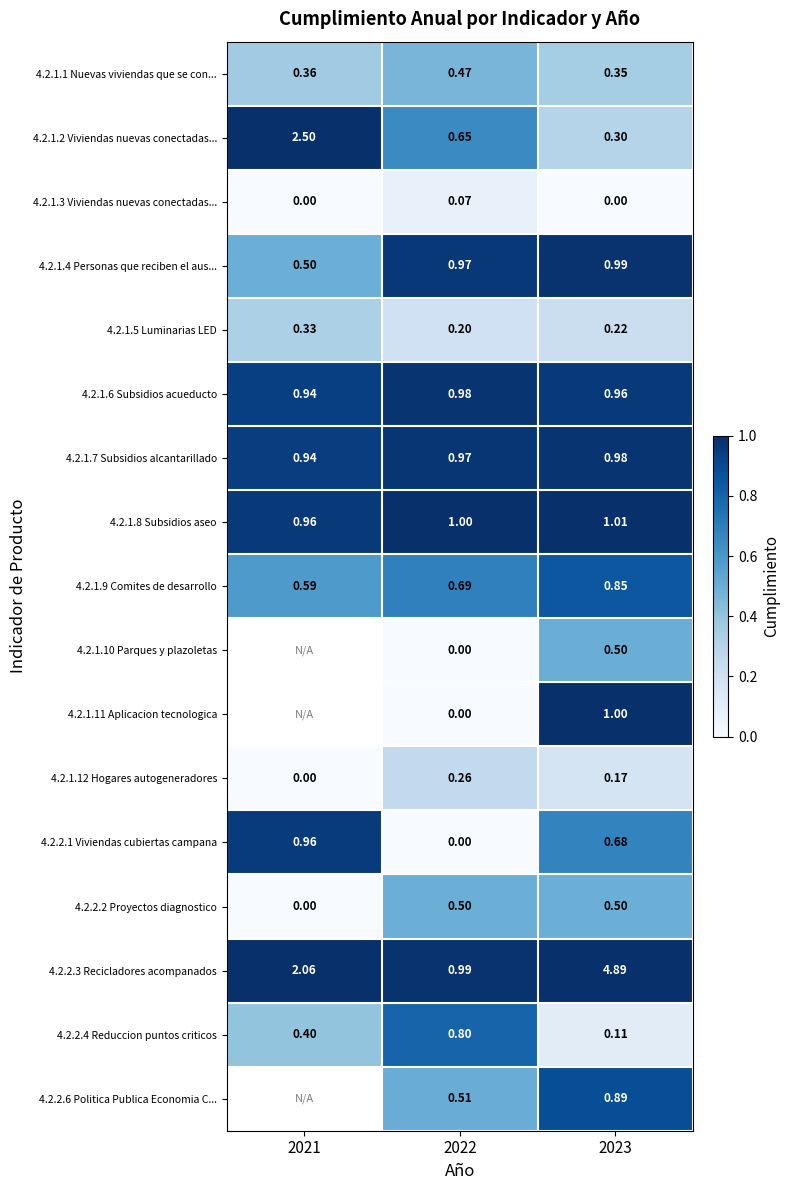

Is the value of 4.2.1.2 Viviendas nuevas conectadas... at 2021 greater than the value of 4.2.1.12 Hogares autogeneradores at 2022?

Yes